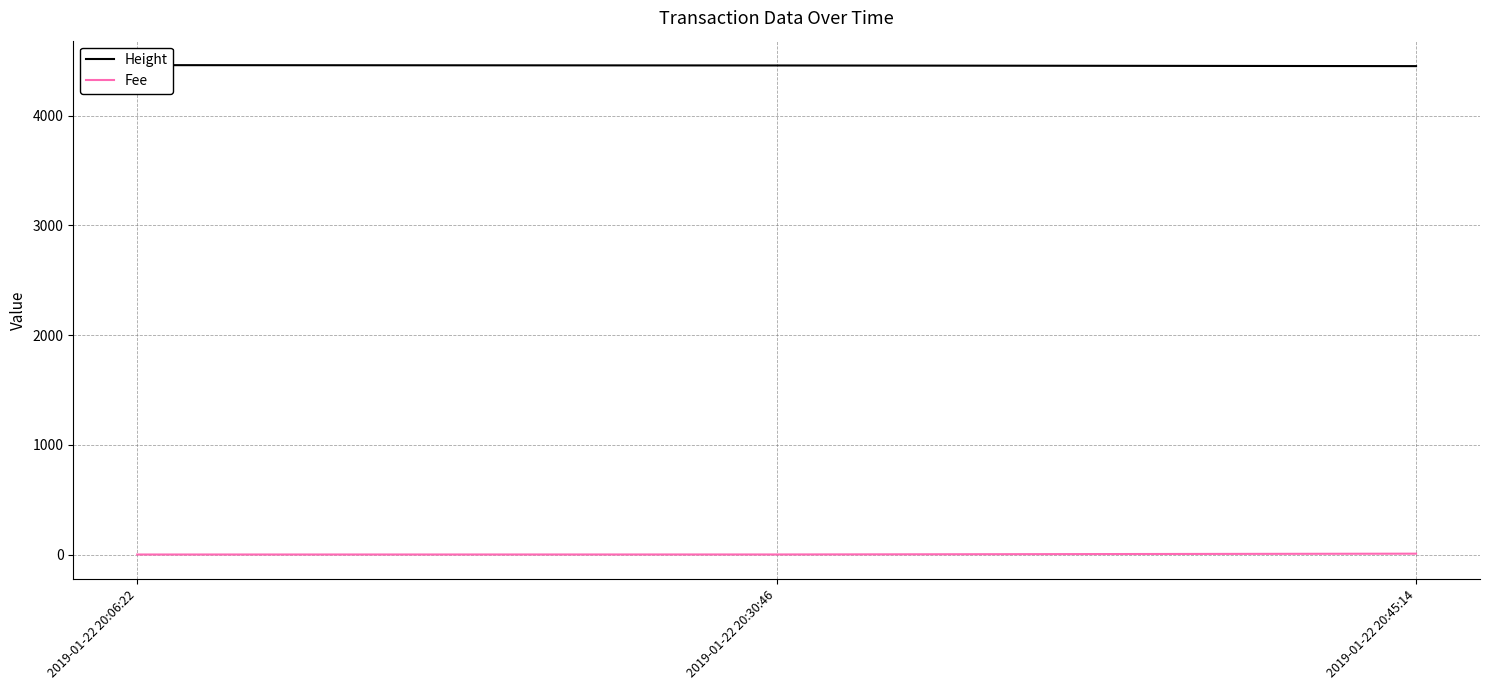

Is this an area chart (filled region under the line)?

No